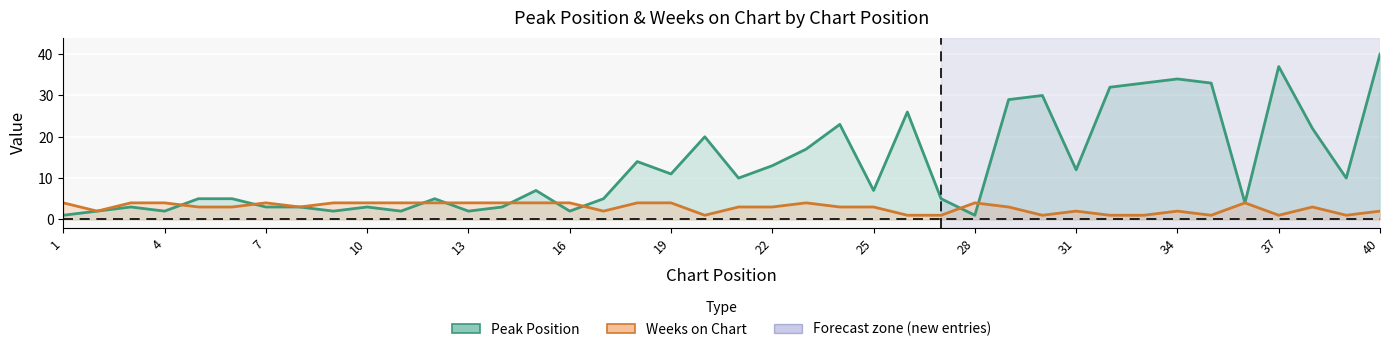

Between 32 and 9, which is larger?

32